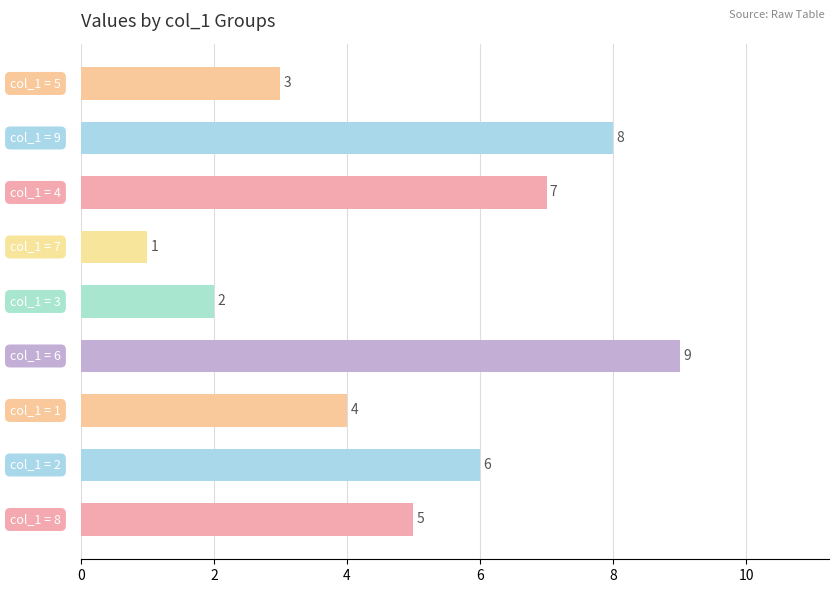

Reading bottom to top, what are all the values shown in this chart?

5	6	4	9	2	1	7	8	3